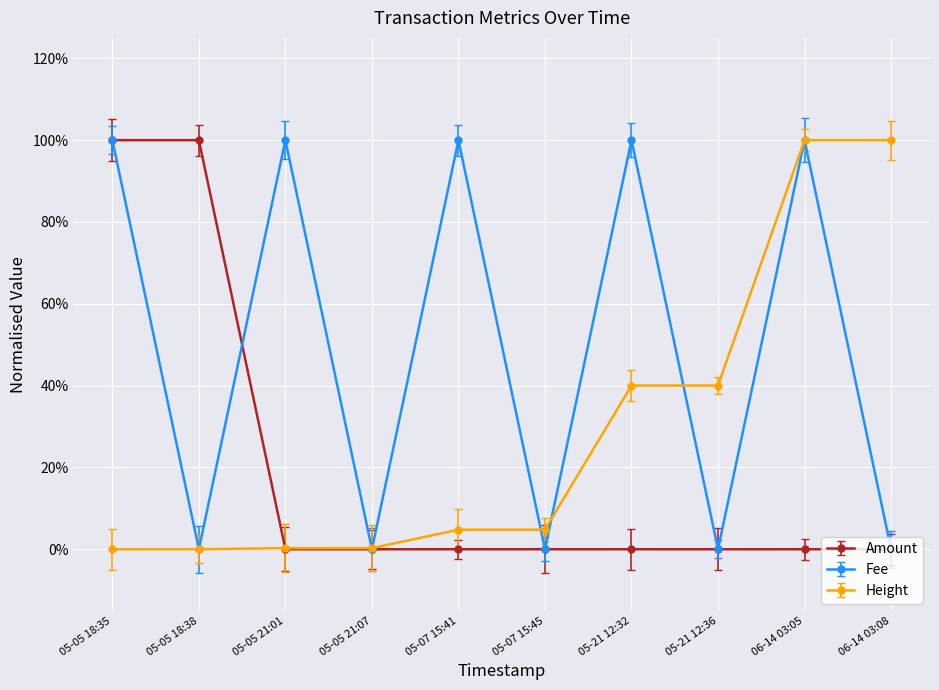

At how many categories does at least one series exceed 0?

10